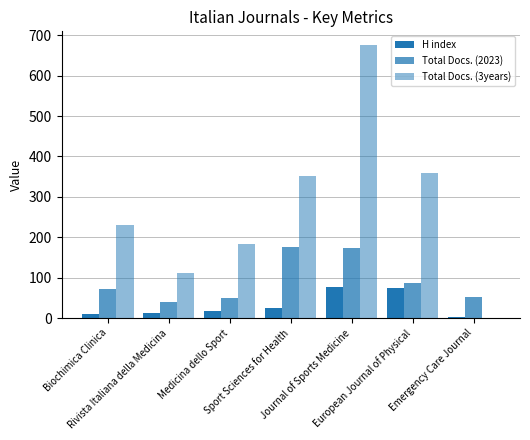

Is it true that H index equals 17 at Medicina dello Sport?

True